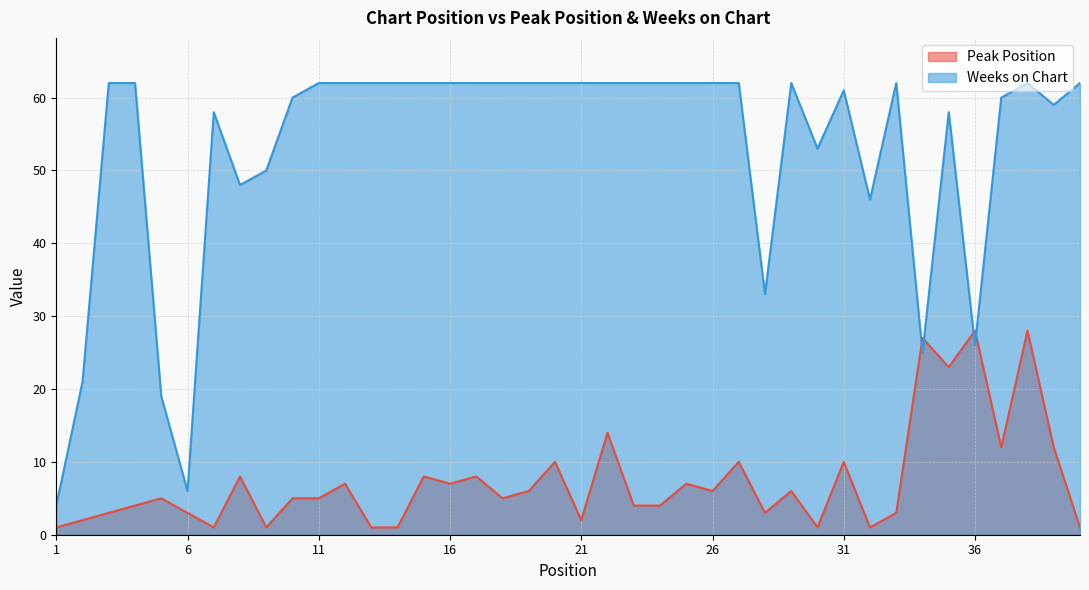

True or false: Peak Position has more than 1 points higher than both neighbors.

True